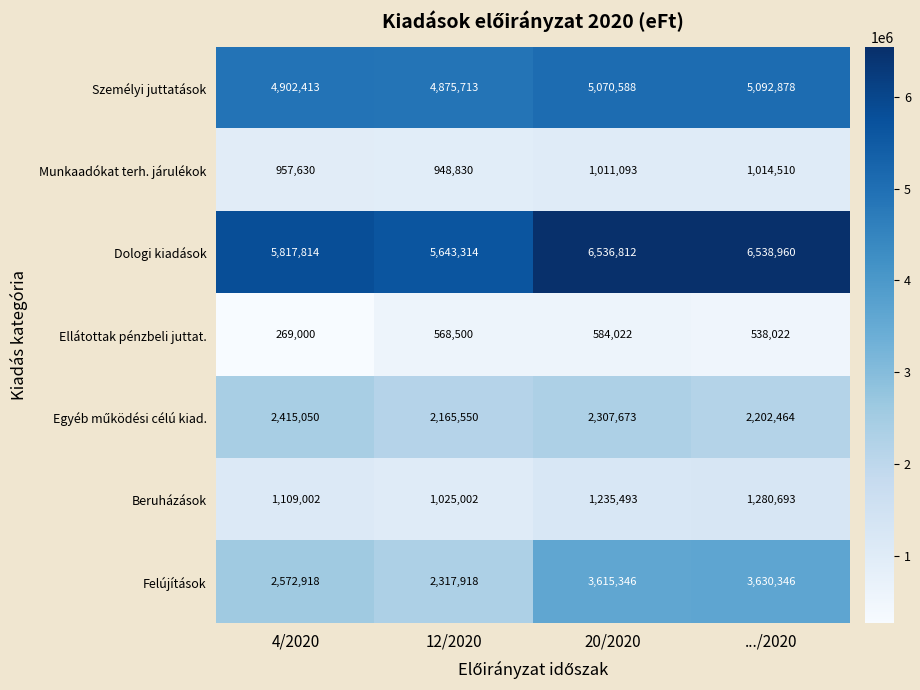

How many values in the Beruházások series are below 1235493?

2